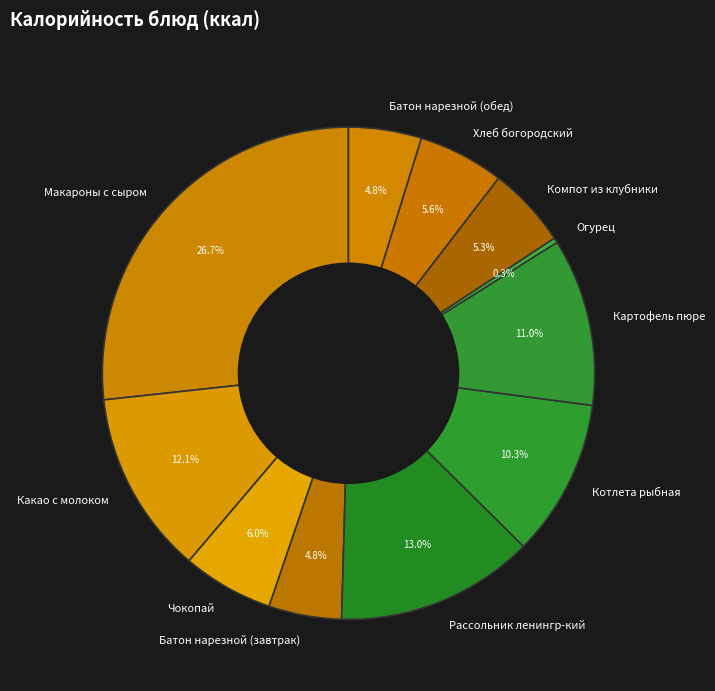

How many segments does this pie chart have?

11